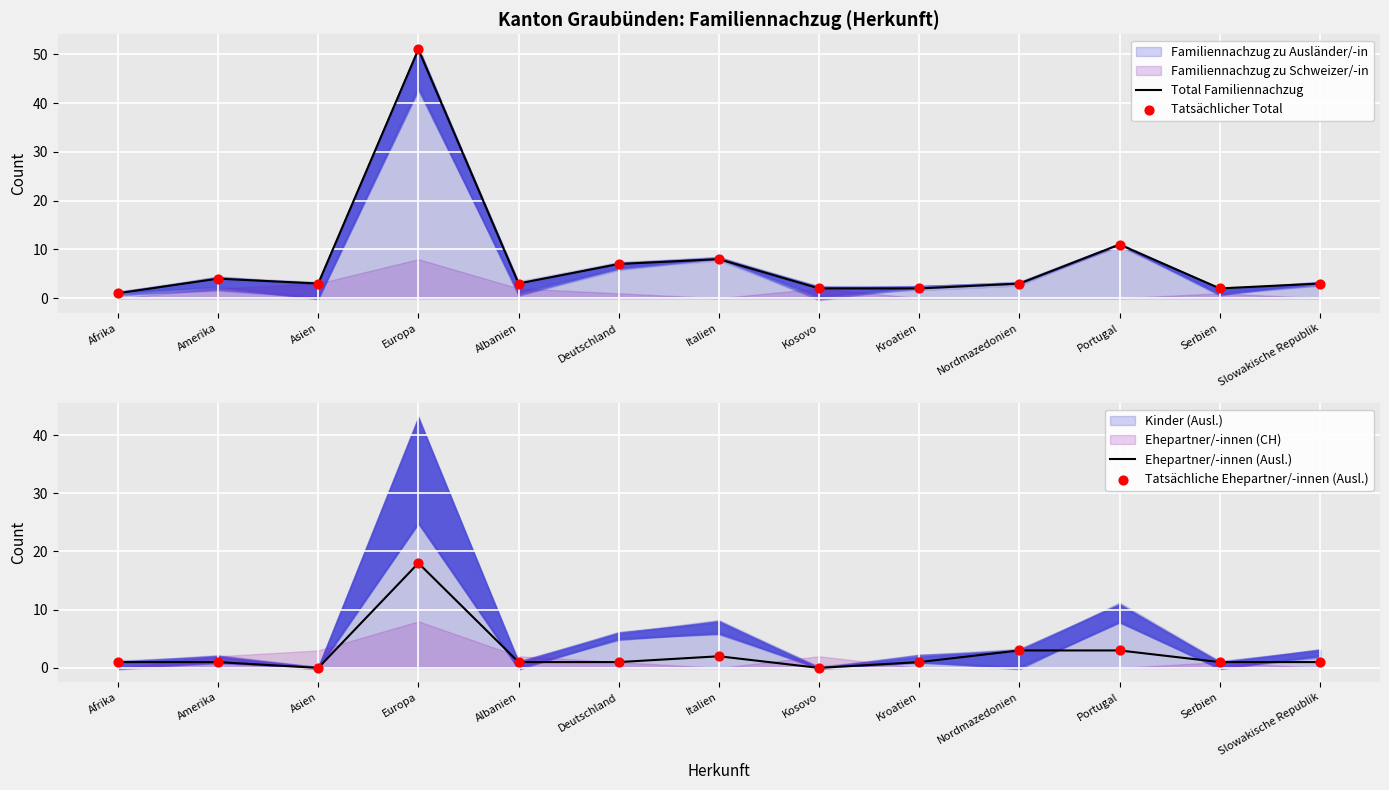

Which series has the largest Y range (max minus min)?

Total Familiennachzug